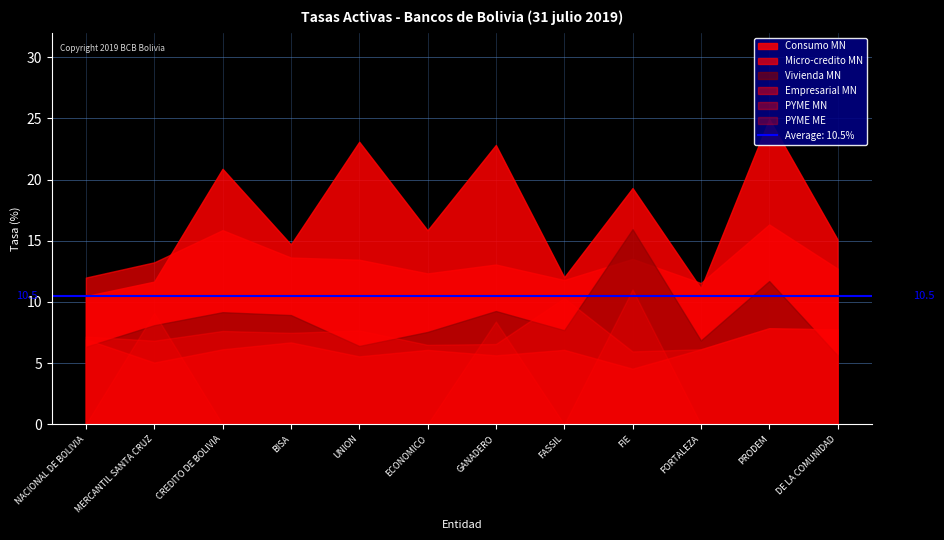

Between UNION and FIE, which is larger?

UNION